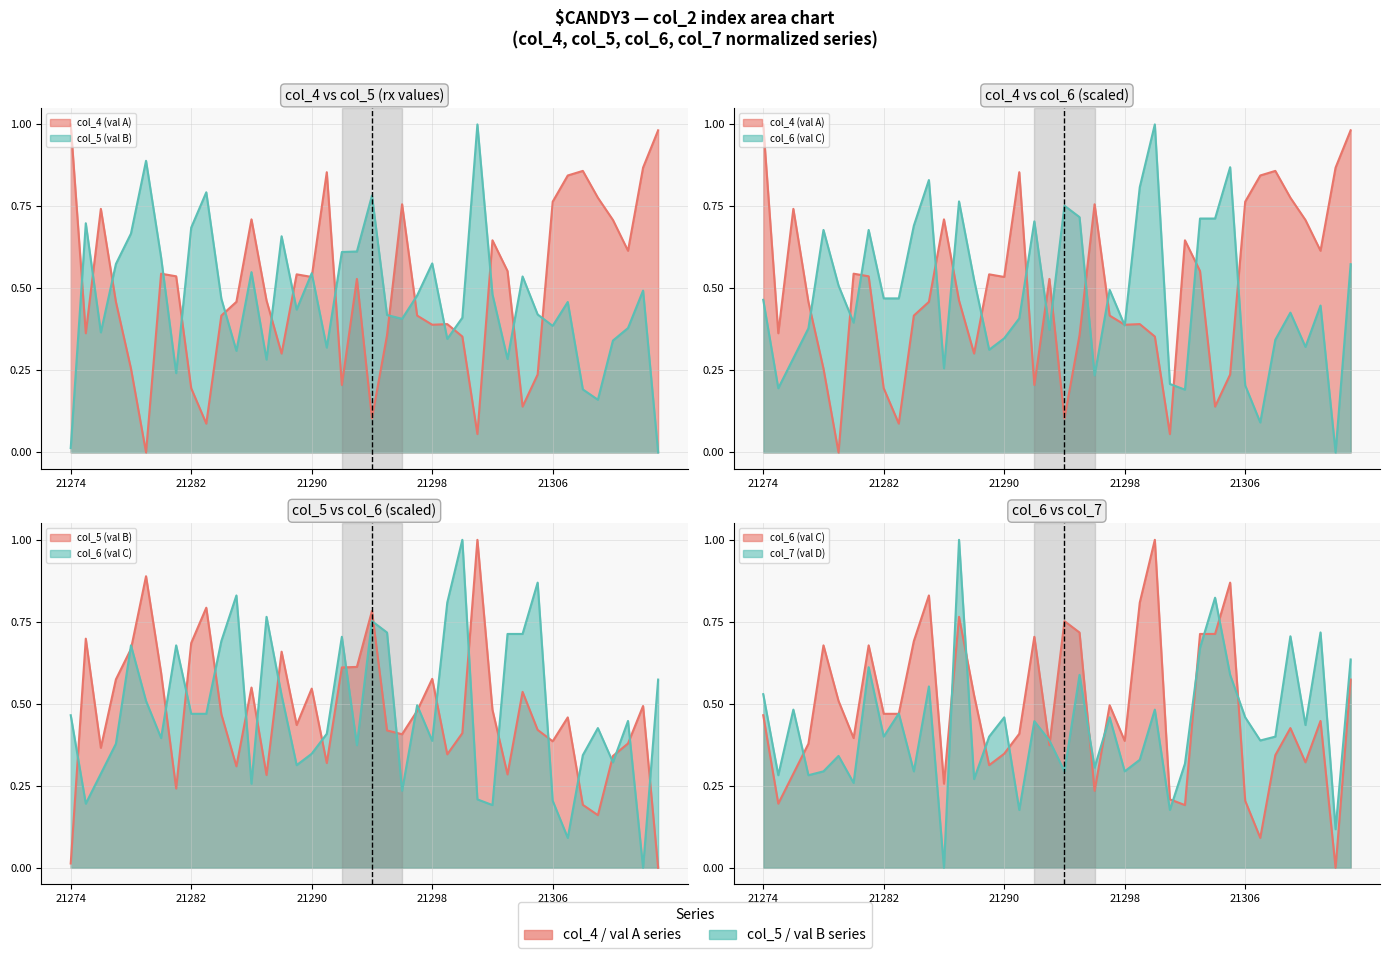

Which series has the widest spread of values?

col_5 (val B)